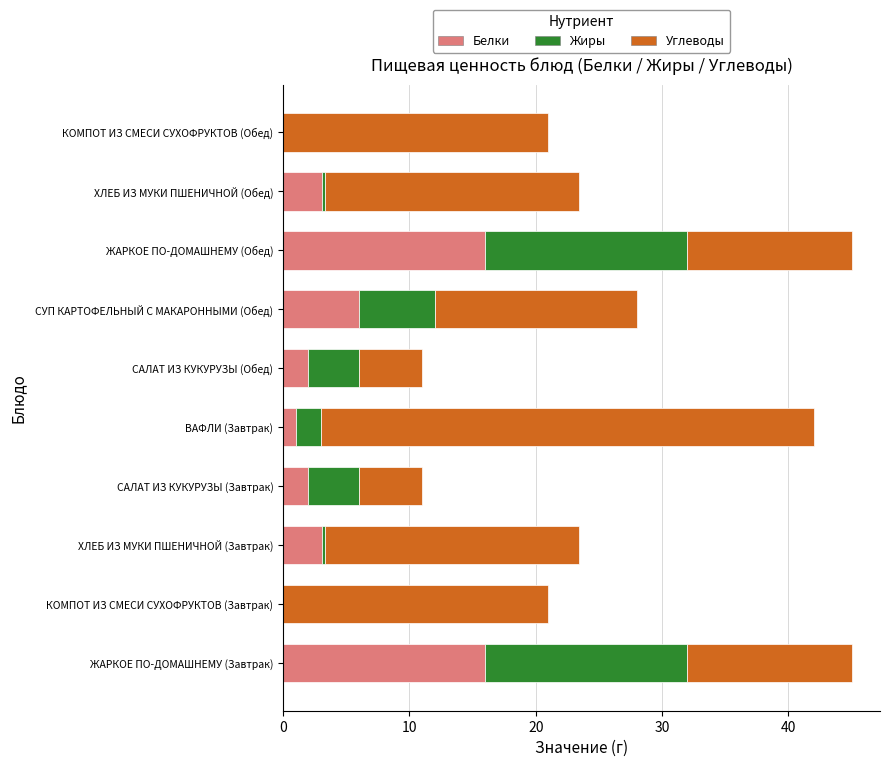

What is the sum of all Белки values?

49.2